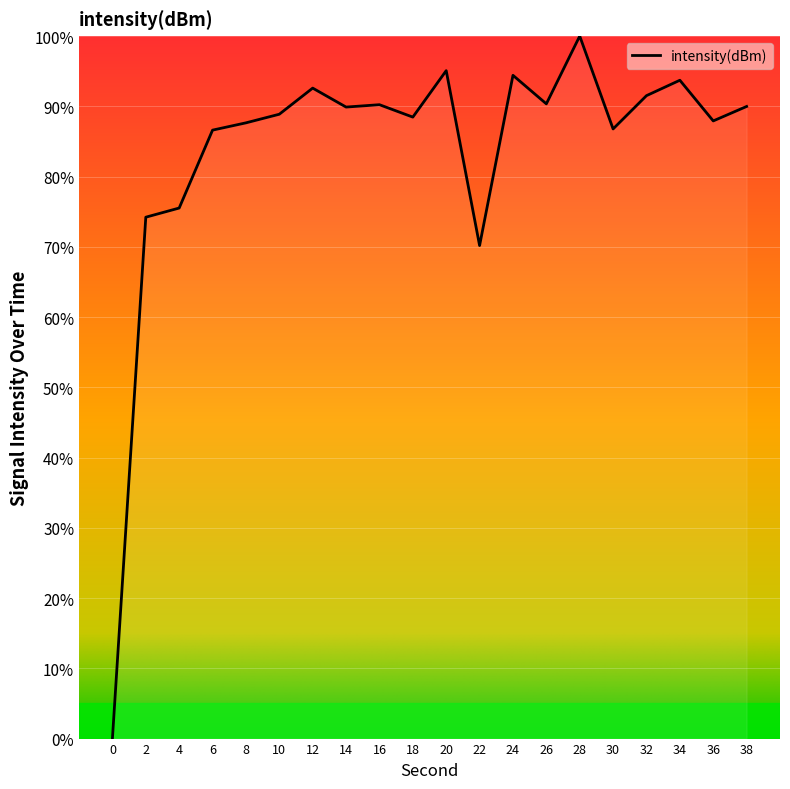

How many lines are shown in the chart?

1